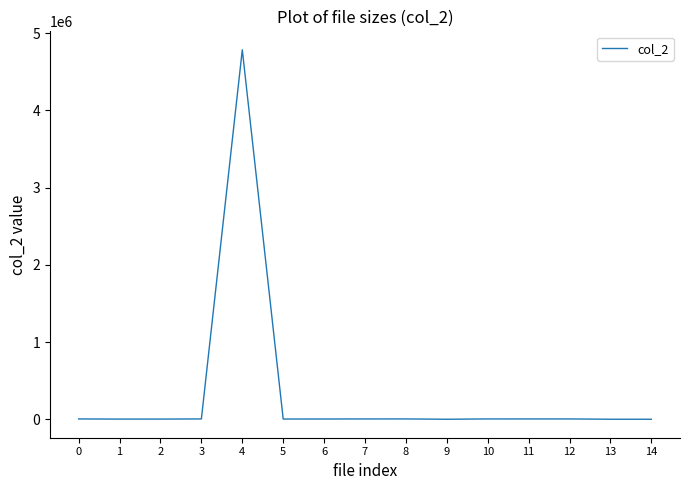

What is the greatest value displayed?

4783794